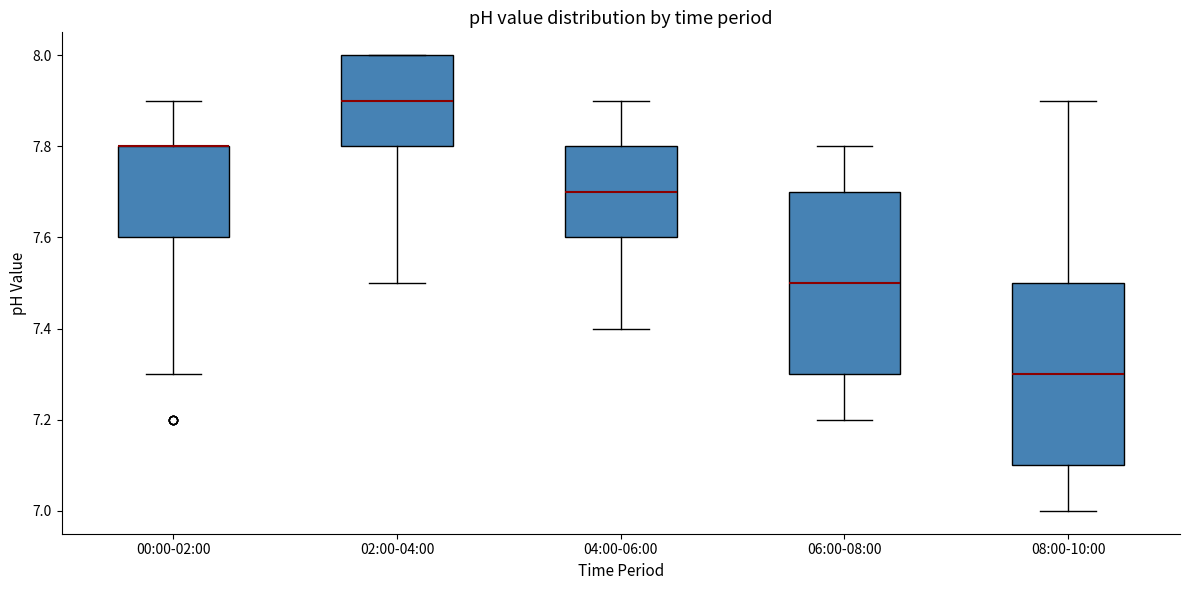

Where is the upper edge of the box for 04:00-06:00 on the y-axis? The values are not printed on the chart, so give them approximately, as read against the axis.

7.8